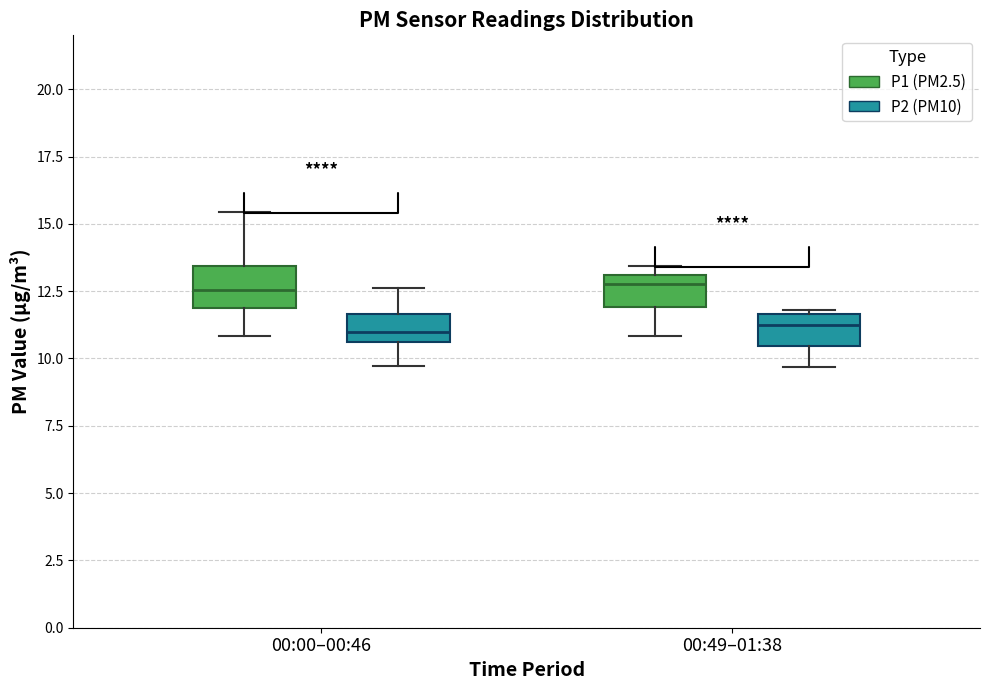

Reading left to right, transcribe this box plot: for each box, give where its median line is, the range the box spans, and where its two whiskers end, as read against the y-axis. The values are not printed on the chart, so give them approximately, as read against the axis.

00:00–00:46 (P1 (PM2.5)): median 12.5, box 12.0 to 13.5, whiskers 11.0 to 15.5
00:00–00:46 (P2 (PM10)): median 11.0, box 10.5 to 11.5, whiskers 9.5 to 12.5
00:49–01:38 (P1 (PM2.5)): median 13.0 (just below the box's upper edge), box 12.0 to 13.0, whiskers 11.0 to 13.5
00:49–01:38 (P2 (PM10)): median 11.0, box 10.5 to 11.5, whiskers 9.5 to 12.0